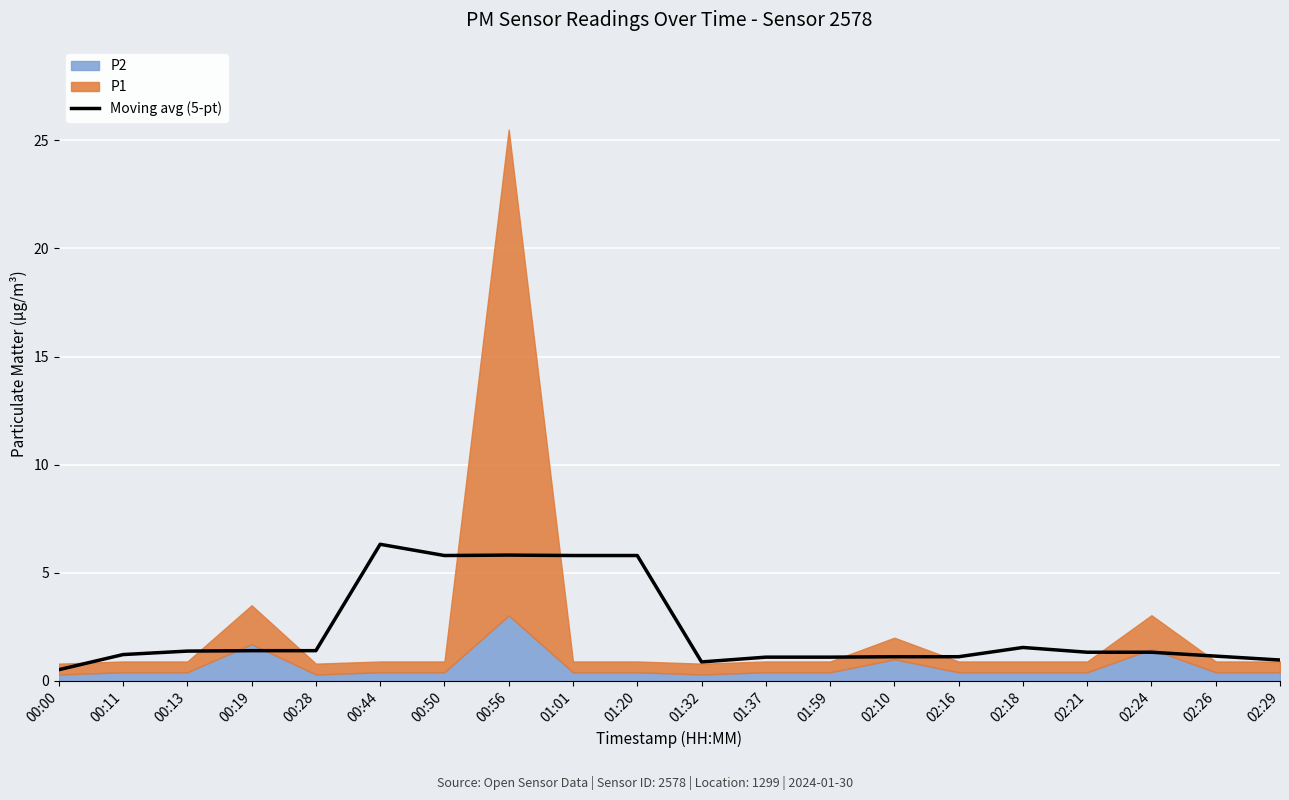

True or false: Moving avg (5-pt) has a value of 0.5 at 00:00.

True